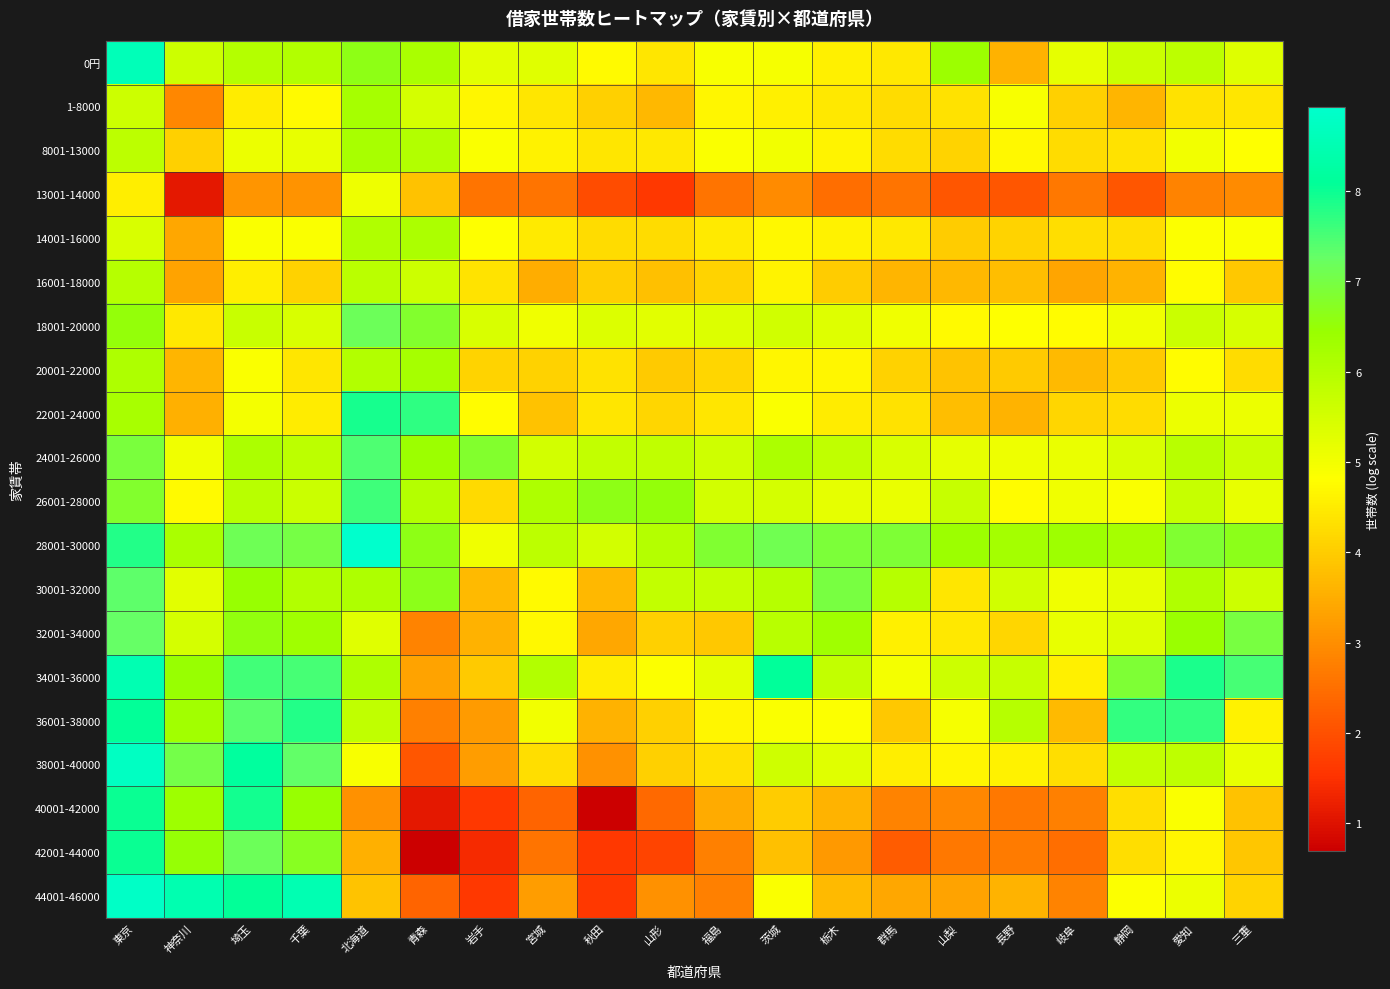

At 北海道, list the series in order from largest to smallest.

28001-30000, 22001-24000, 26001-28000, 24001-26000, 18001-20000, 0円, 1-8000, 8001-13000, 34001-36000, 30001-32000, 14001-16000, 20001-22000, 16001-18000, 36001-38000, 32001-34000, 13001-14000, 38001-40000, 44001-46000, 42001-44000, 40001-42000